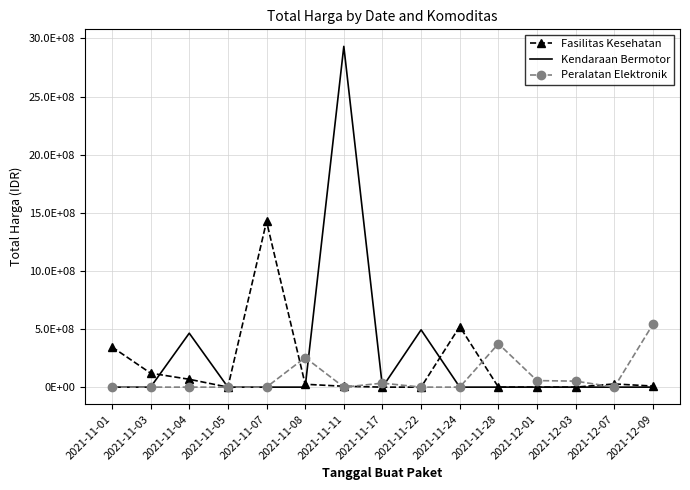

What are all the series names shown in the legend?

Fasilitas Kesehatan, Kendaraan Bermotor, Peralatan Elektronik